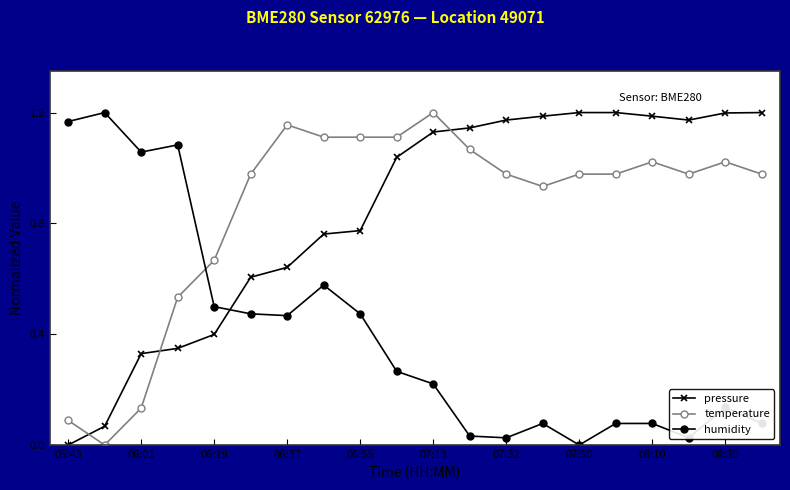

What is the sum of all humidity values?

8.0